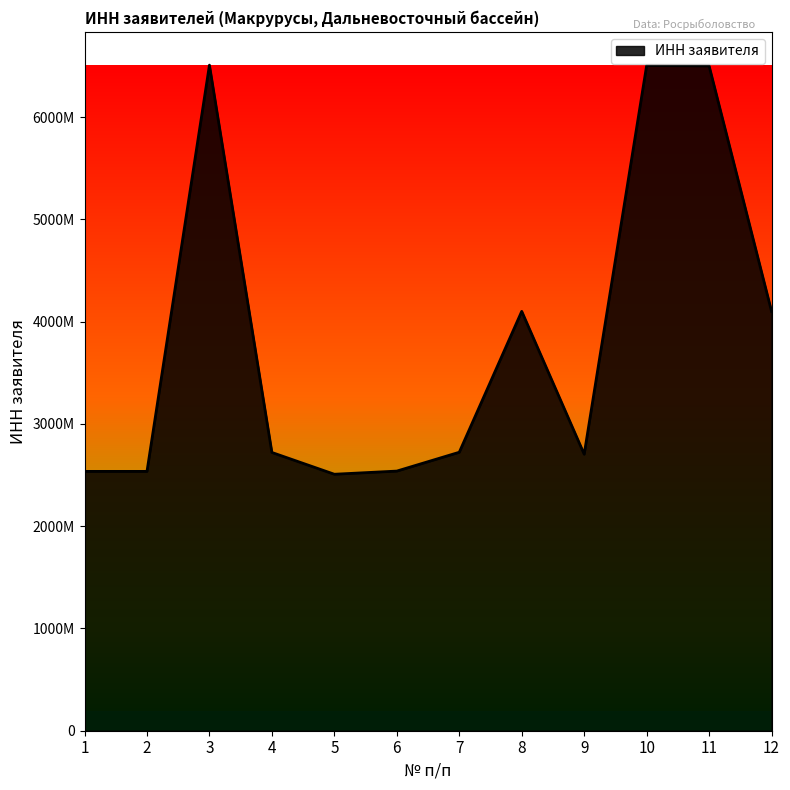

Rank the categories by value from highest to lowest.

3, 10, 11, 8, 12, 7, 4, 9, 6, 2, 1, 5